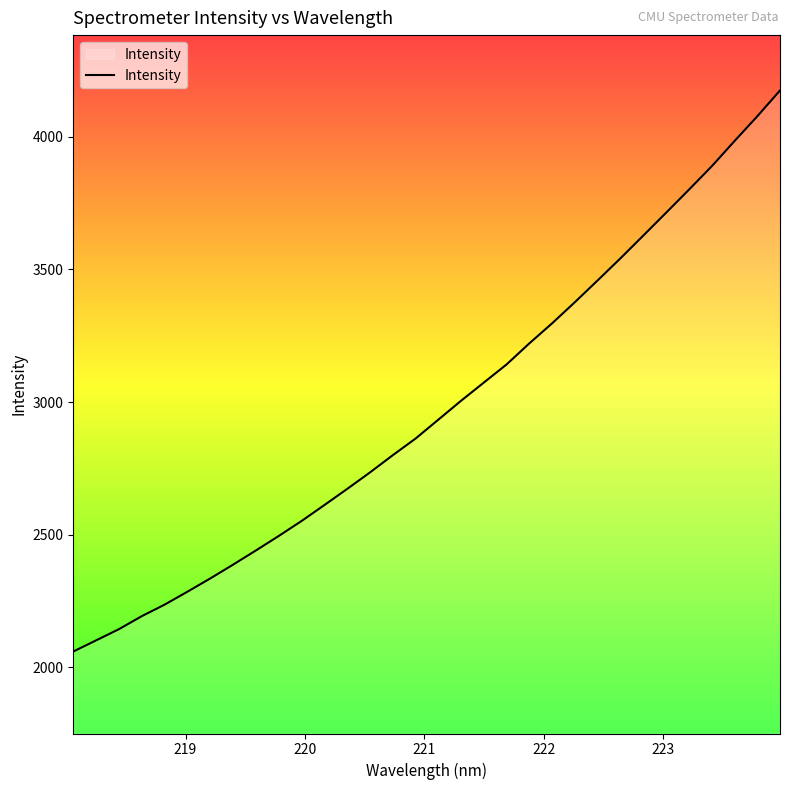

What is the difference between the maximum and minimum values?

2114.5